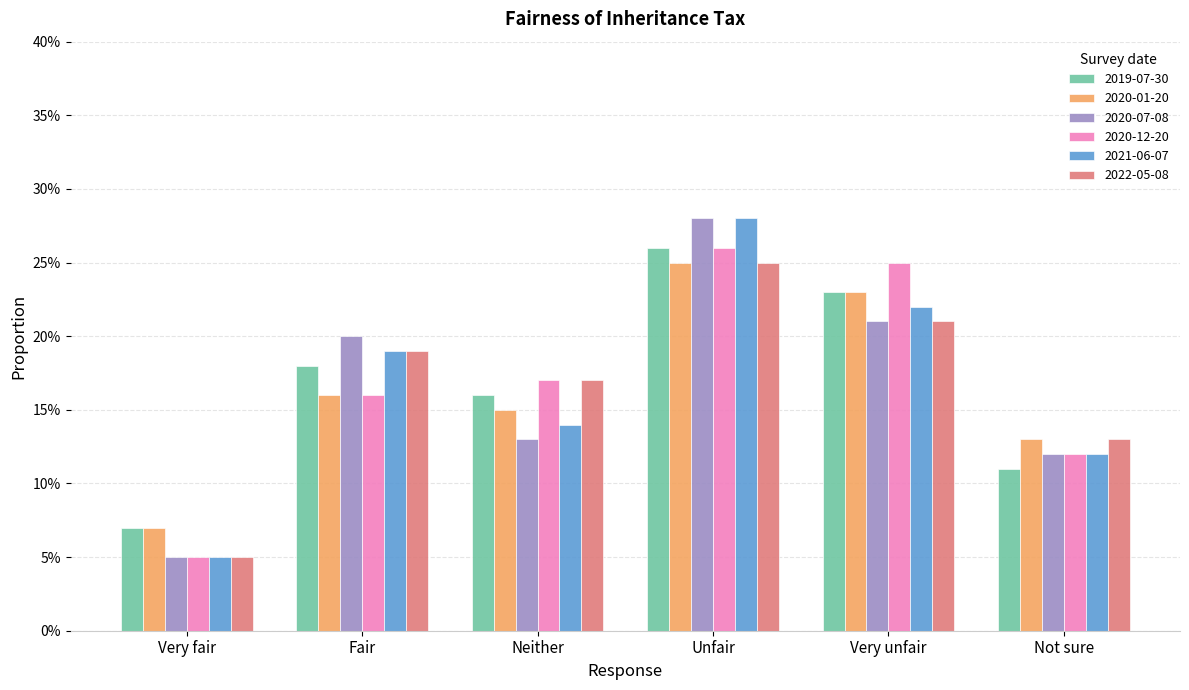

Rank the categories by 2020-07-08 value from lowest to highest.

Very fair, Not sure, Neither, Fair, Very unfair, Unfair